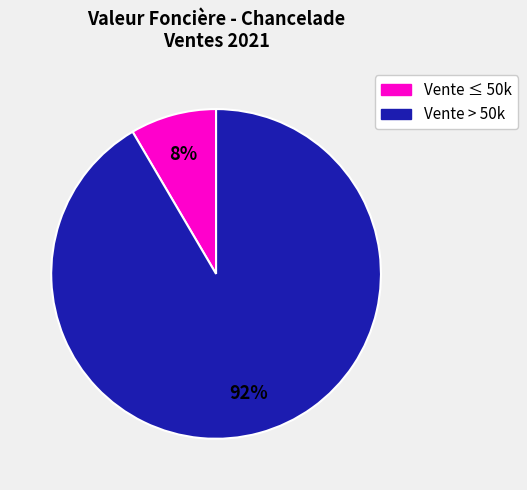

To the nearest percent, what is the average slice percentage?

50%